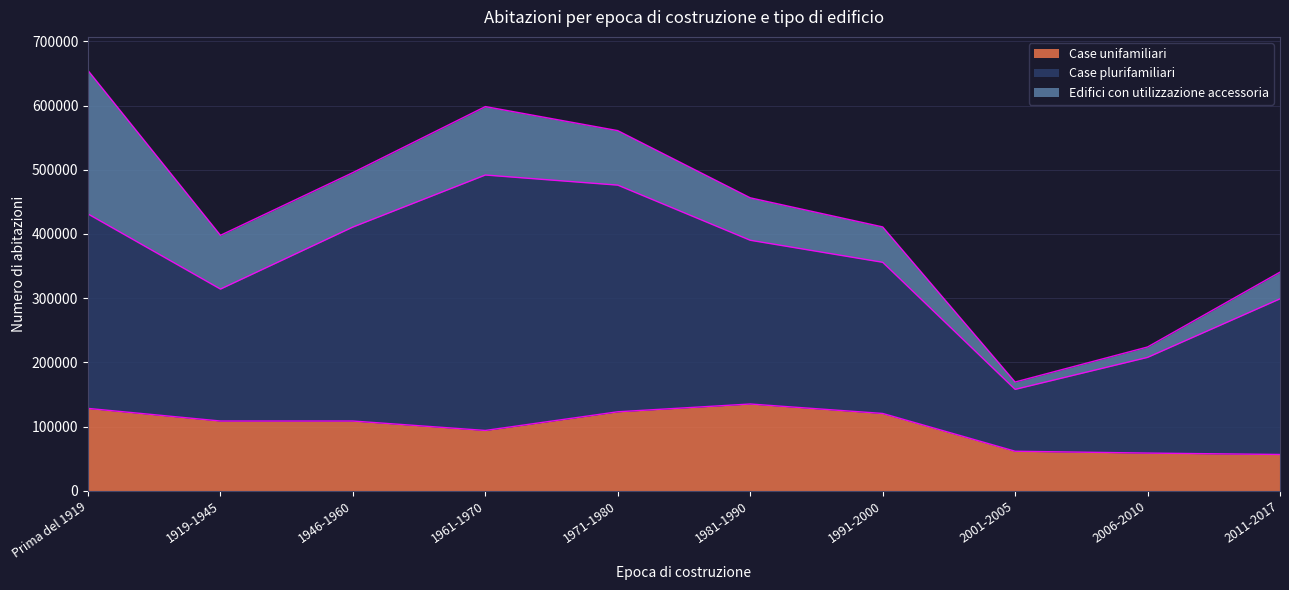

Which series has the largest range (max minus min)?

Case plurifamiliari